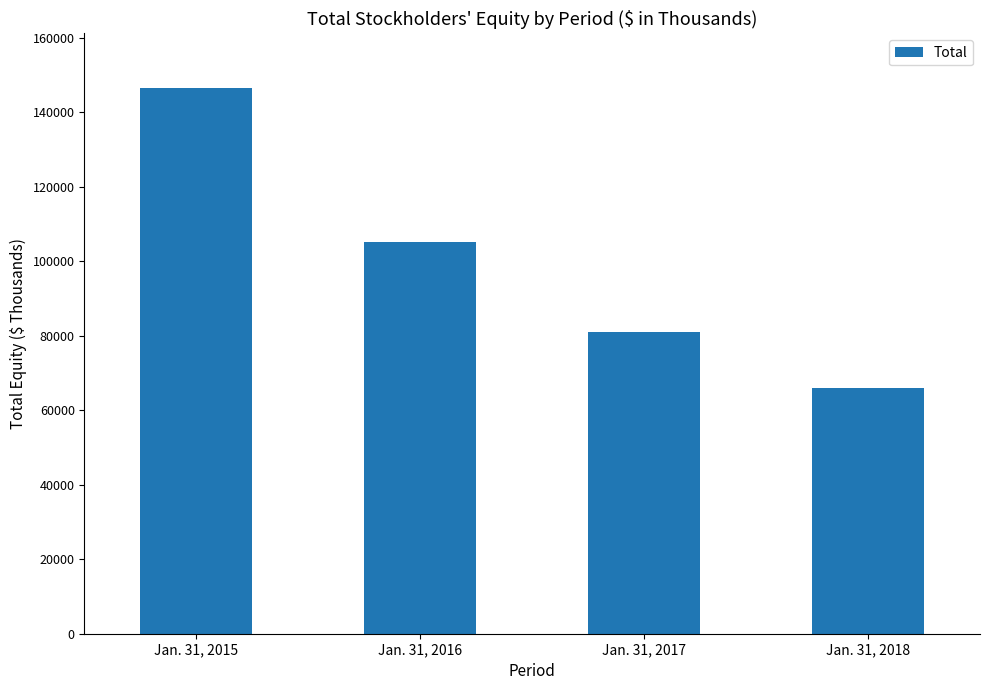

Reading right to left, extract all data points from this chart.

65849	80932	105037	146474